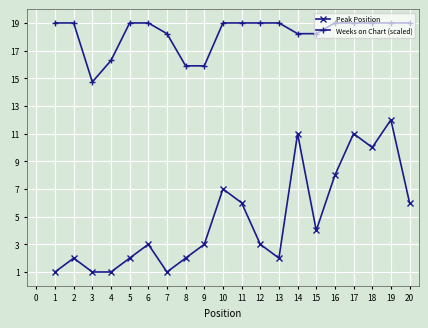

True or false: Weeks on Chart (scaled) and Peak Position cross at least once.

False